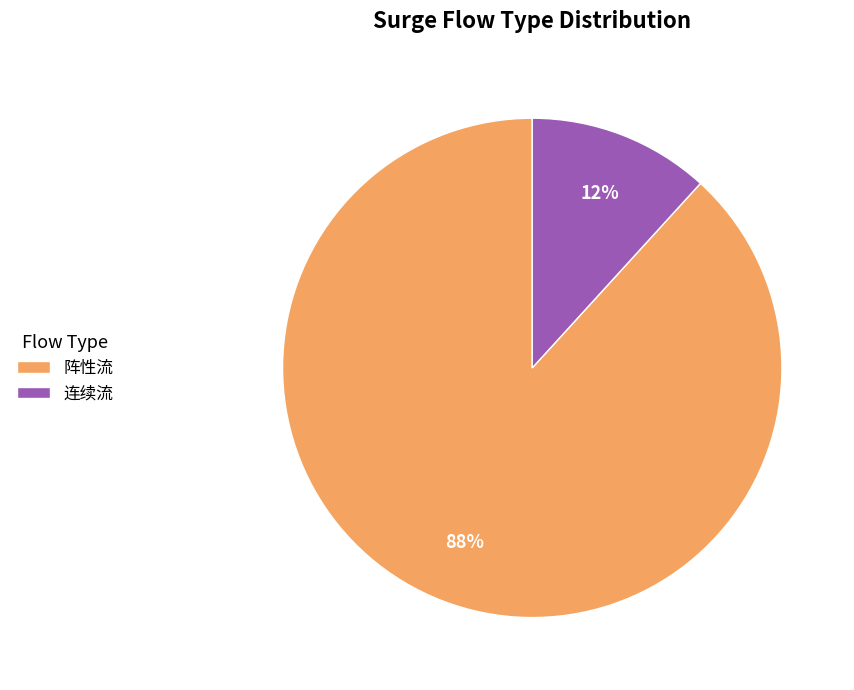

Which category has the smallest portion of the pie?

连续流